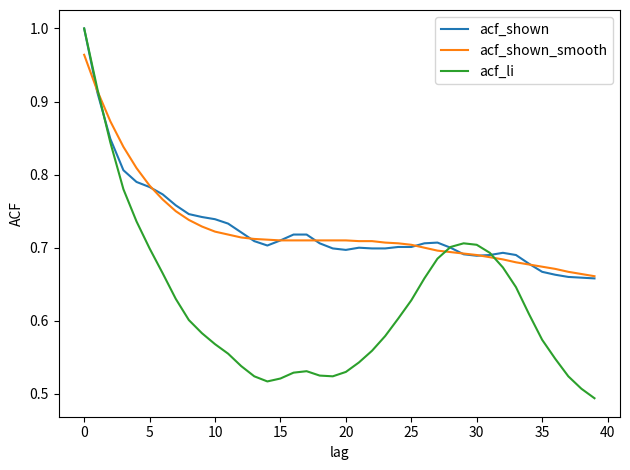

Which series has the largest range (max minus min)?

acf_li